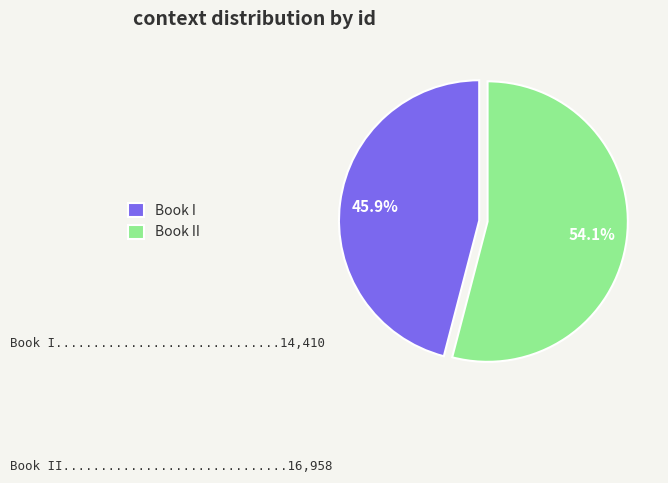

Between Book II and Book I, which is larger?

Book II